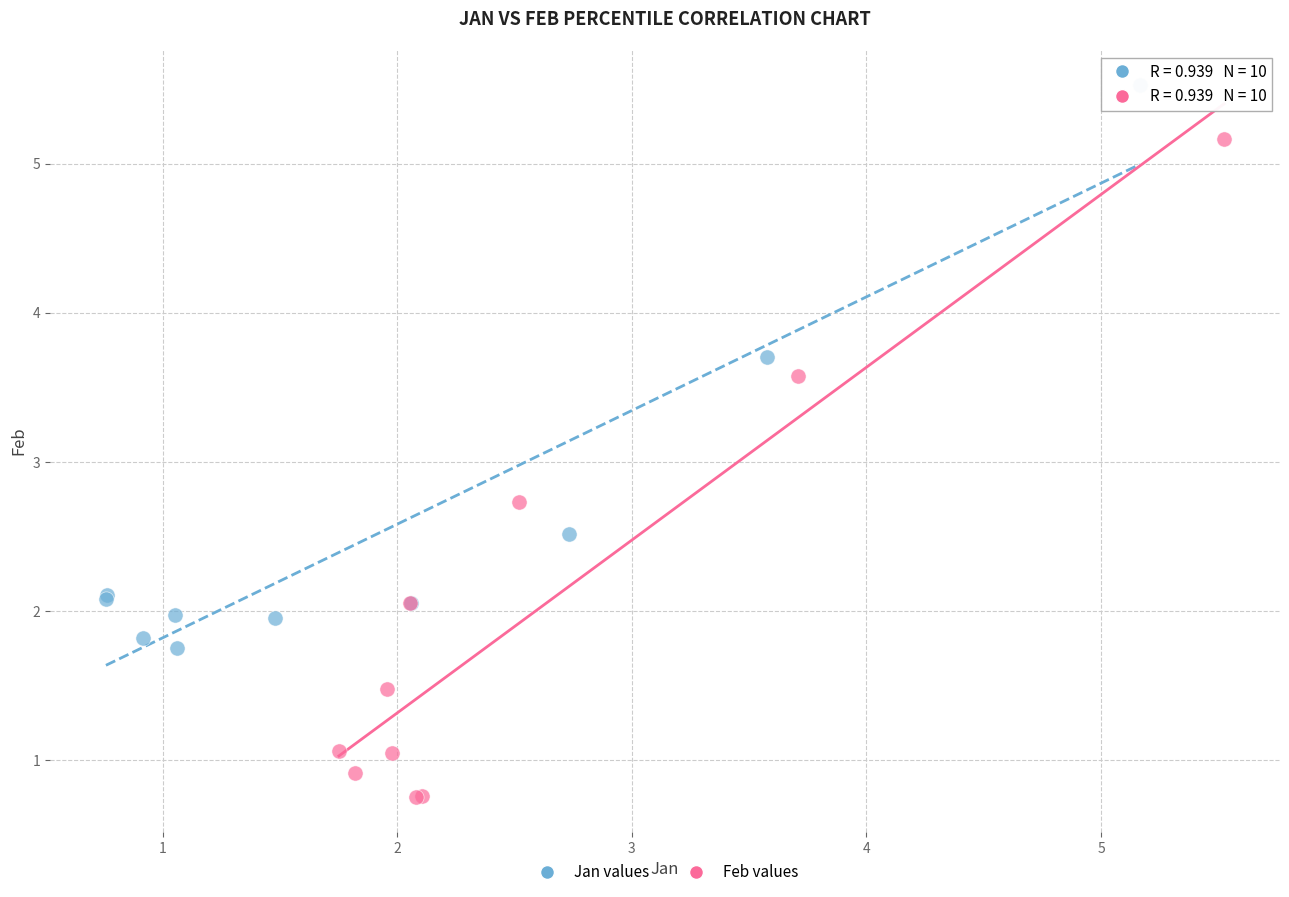

Which series has the largest Y range (max minus min)?

Feb values